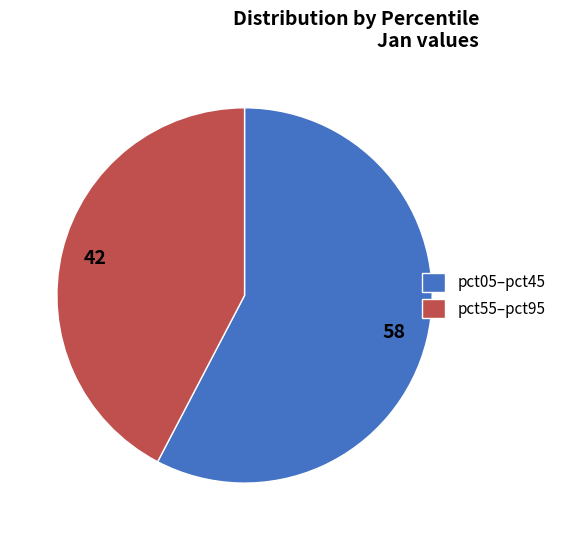

Rank the categories by value from highest to lowest.

pct05–pct45, pct55–pct95